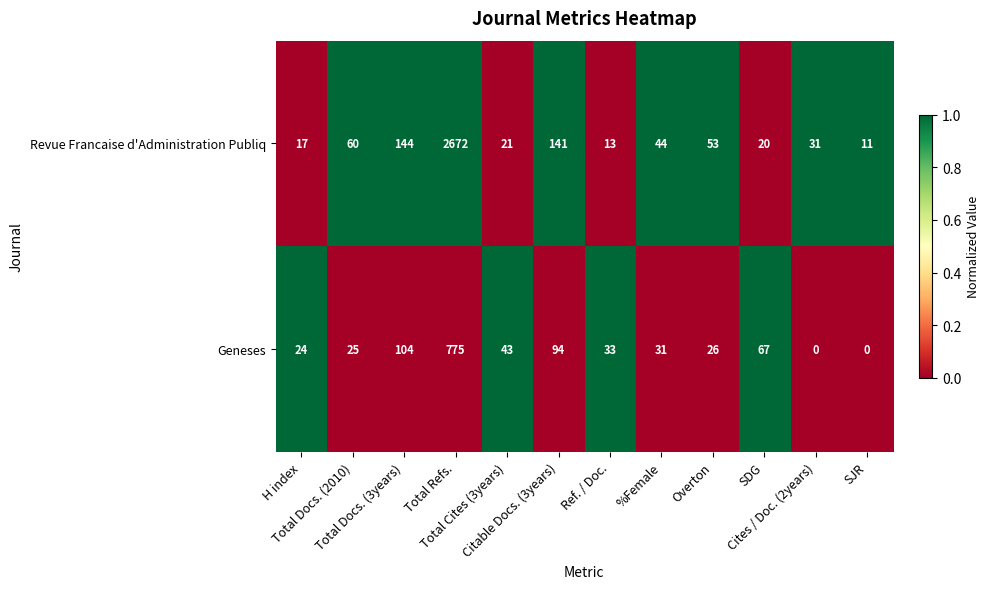

List the series in order of their peak value, lowest first.

Geneses, Revue Francaise d'Administration Publiq